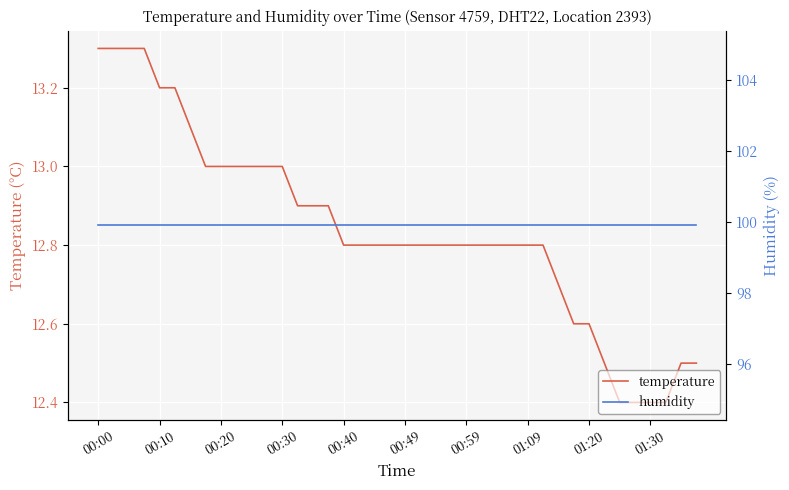

Between 13 and 39, which series saw the biggest shift?

temperature